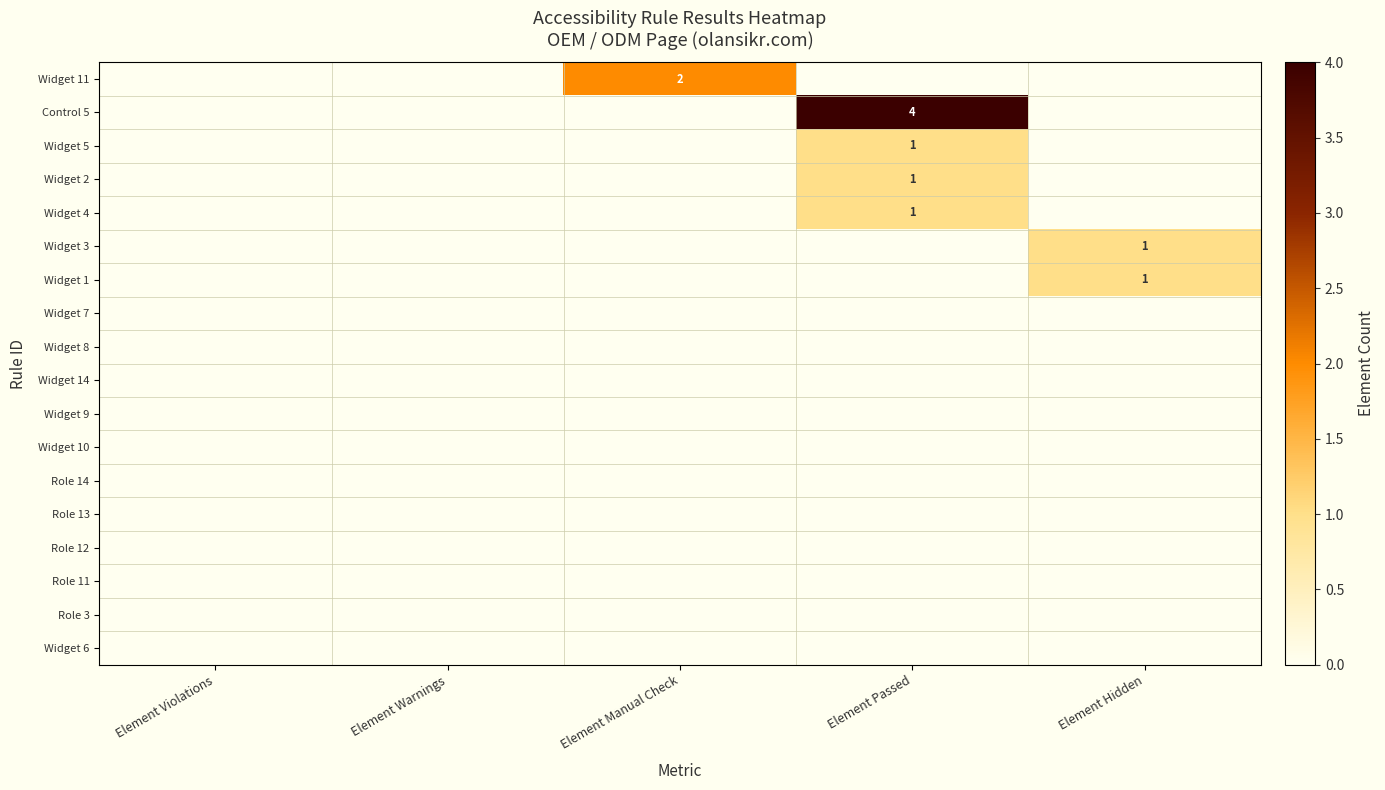

Which series has the largest range (max minus min)?

Control 5